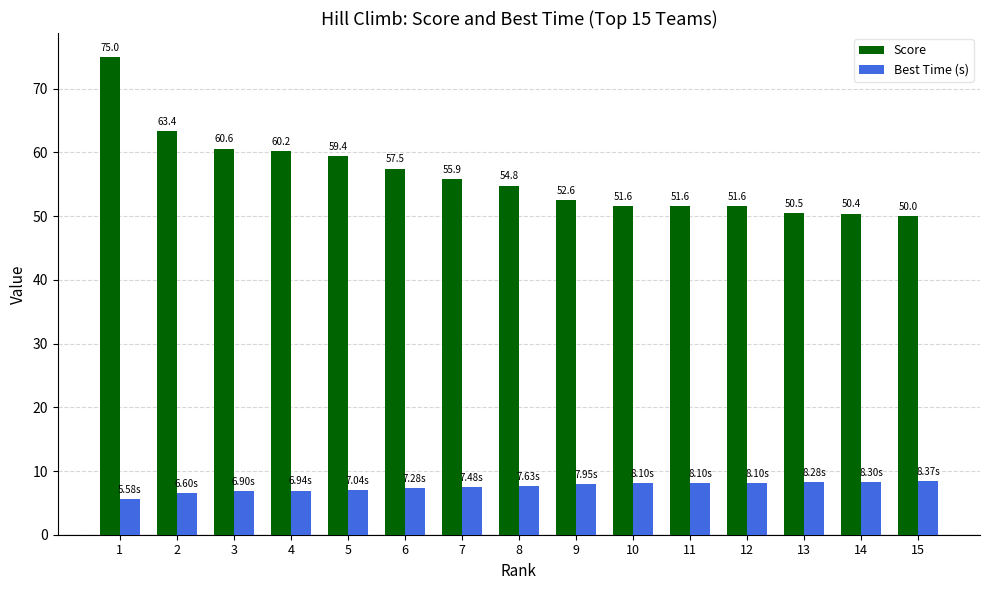

How many data points does each series have?

15